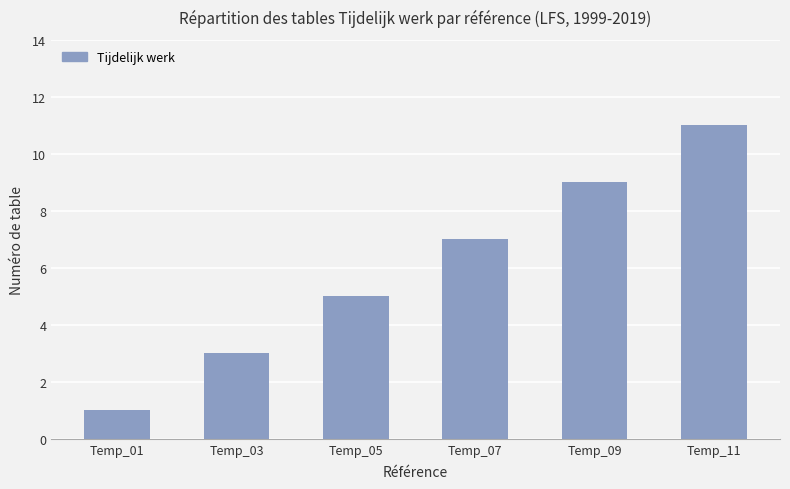

What is the greatest value displayed?

11